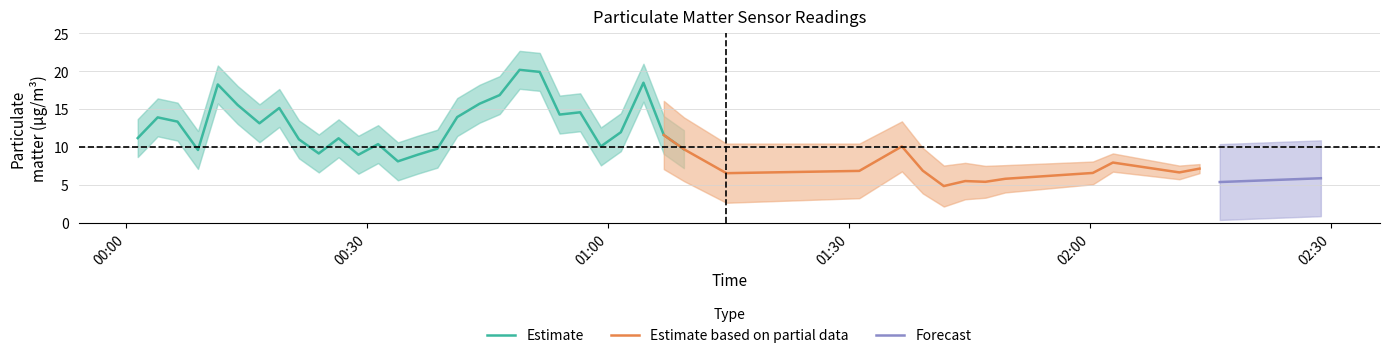

At how many categories does at least one series exceed 13?

14